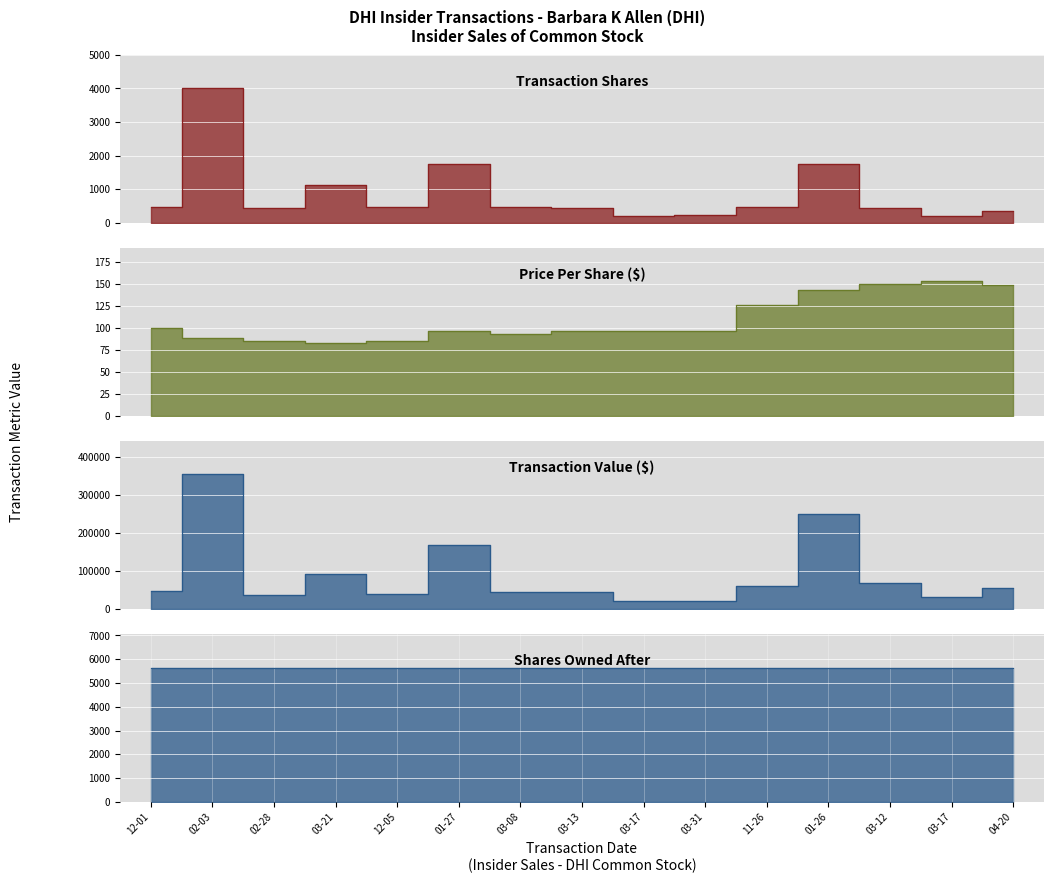

What is the difference between the maximum and minimum values in the transactionShares series?

3797.0